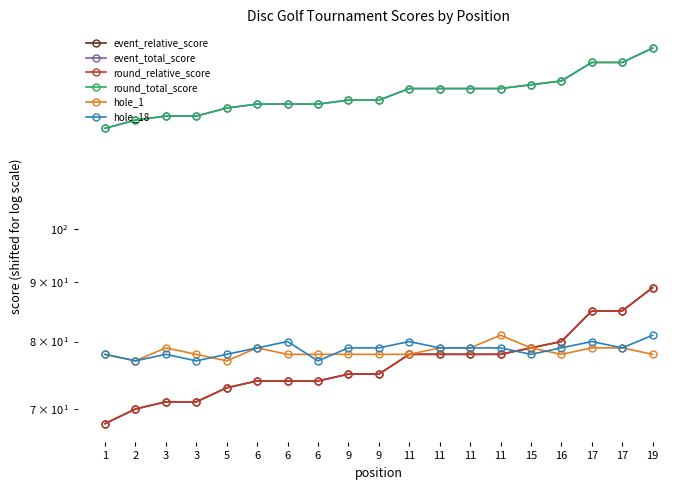

Does the chart display data point markers on the line(s)?

Yes